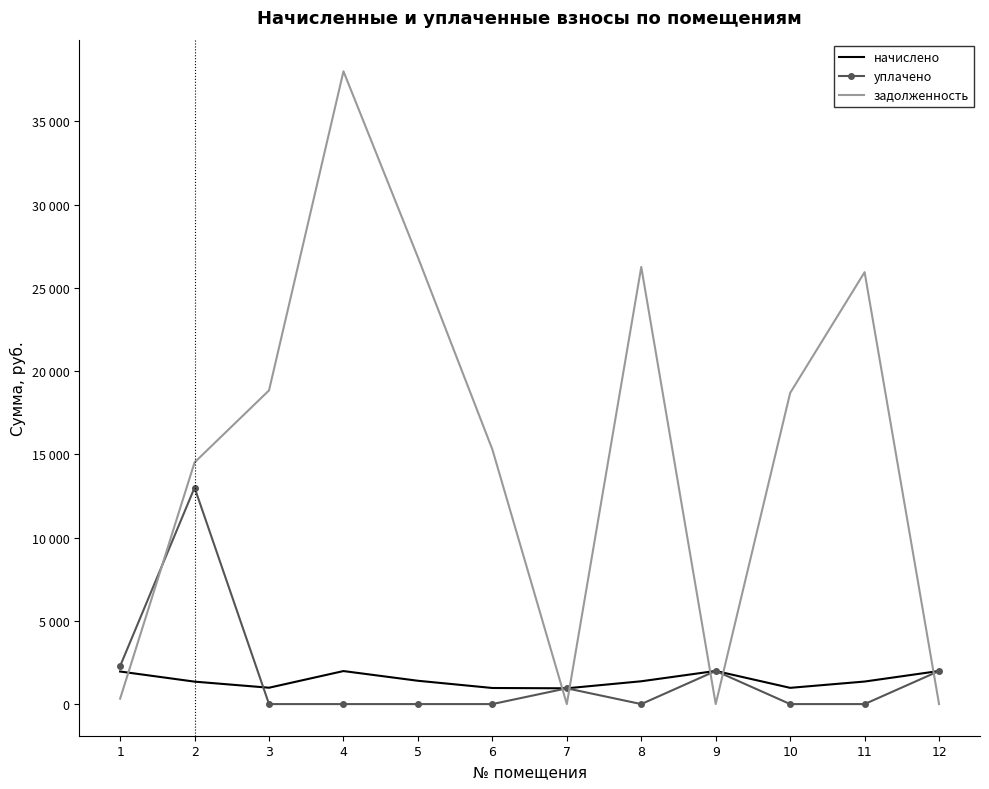

At which label is задолженность closest to 19004?

3